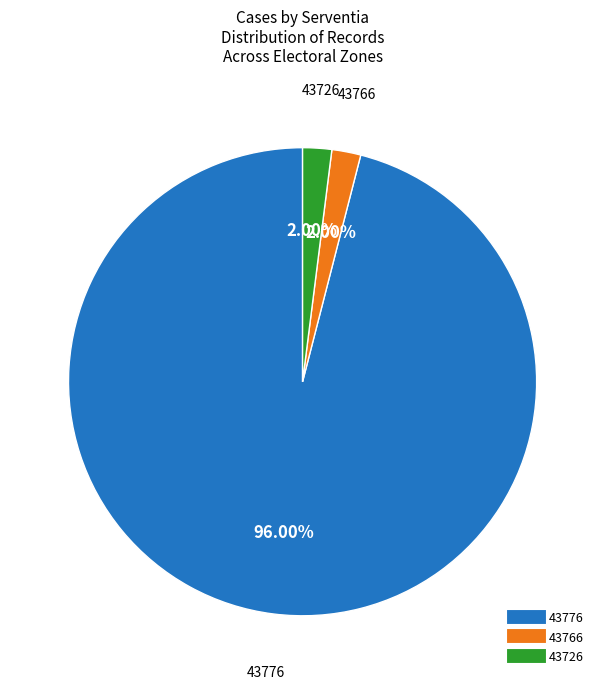

Is there any slice that represents more than half of the pie?

Yes